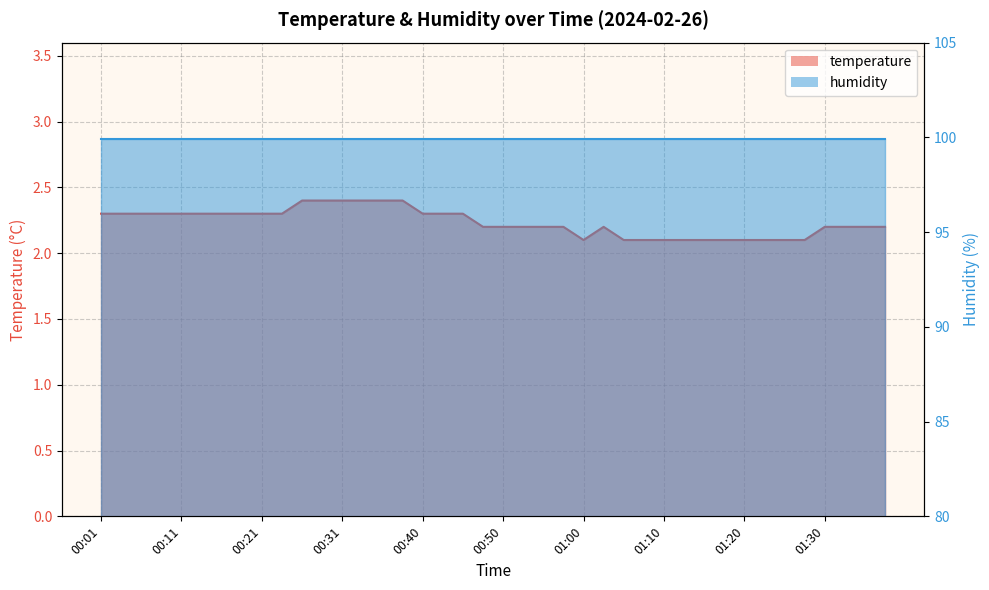

Which has a higher value, 01:34 or 00:31?

00:31